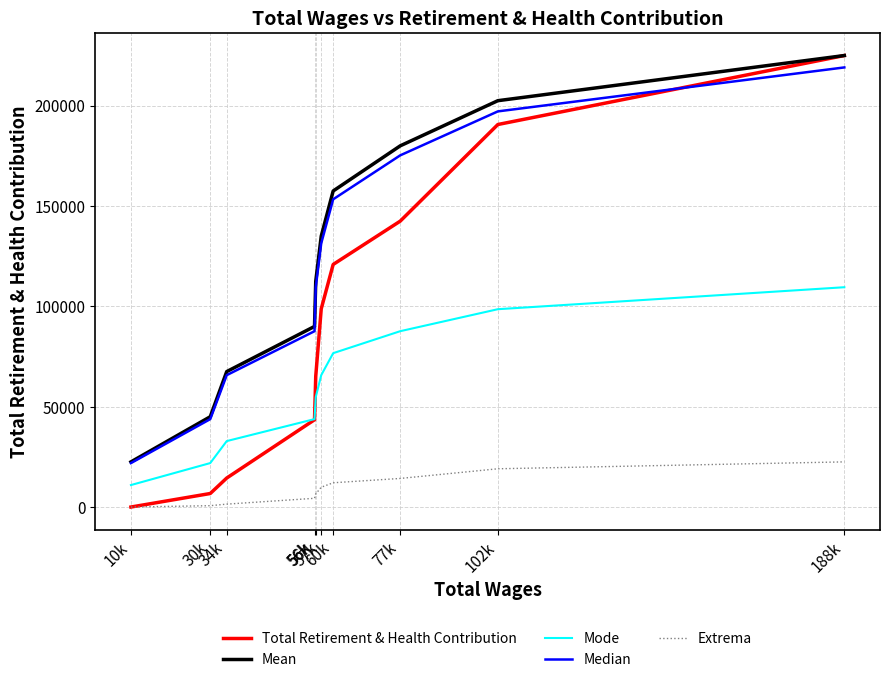

True or false: Extrema and Mean intersect in this chart.

False